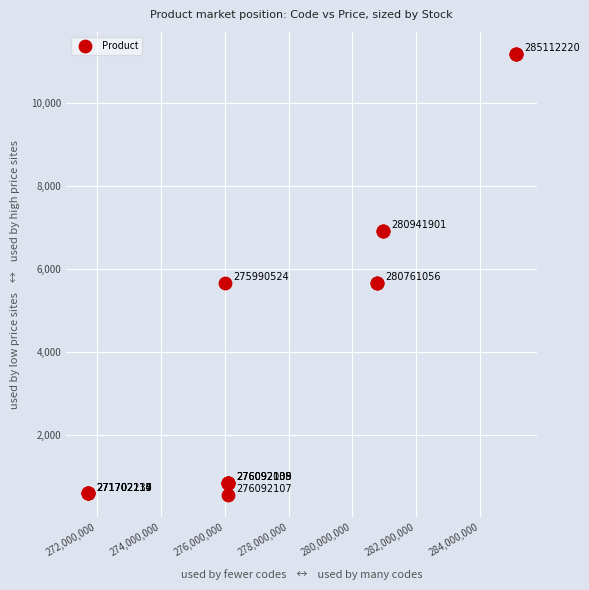

What Y value in the scatter plot is closest to 5869?

5673.8